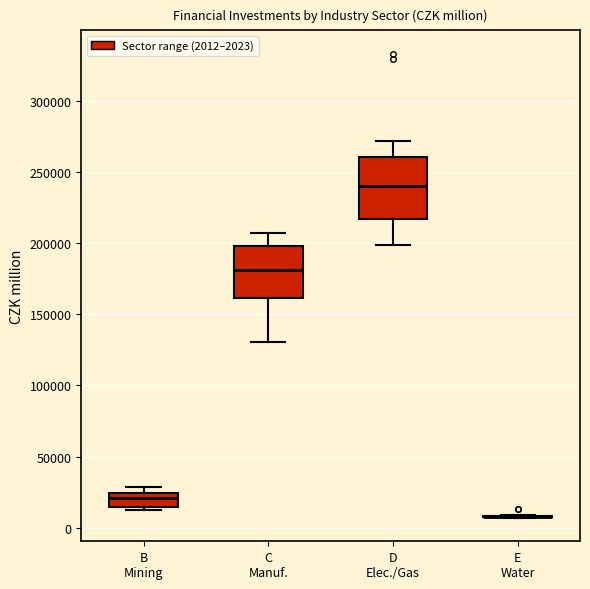

Reading left to right, transcribe this box plot: for each box, give where its median line is, the range the box spans, and where its two whiskers end, as read against the y-axis. The values are not printed on the chart, so give them approximately, as read against the axis.

B Mining: median 20000, box 15000 to 25000, whiskers 10000 to 30000
C Manuf.: median 180000, box 160000 to 200000, whiskers 130000 to 205000
D Elec./Gas: median 240000, box 215000 to 260000, whiskers 200000 to 270000
E Water: box collapsed to a line at 10000, whiskers 5000 to 10000